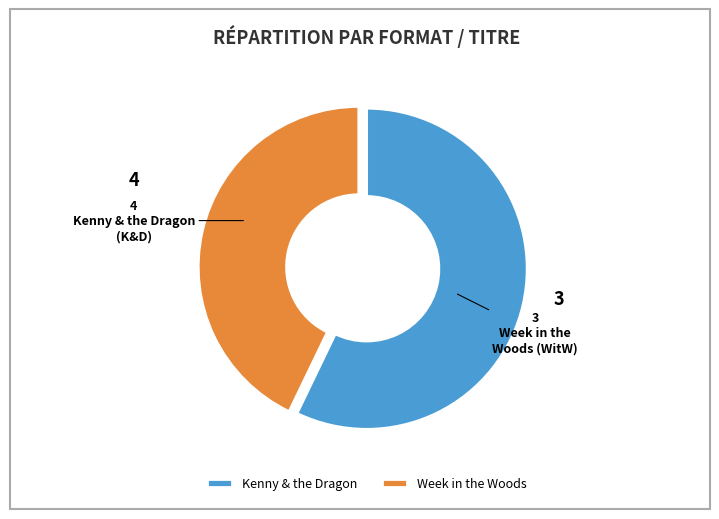

Is the sum of Week in the Woods and Kenny & the Dragon greater than half?

Yes